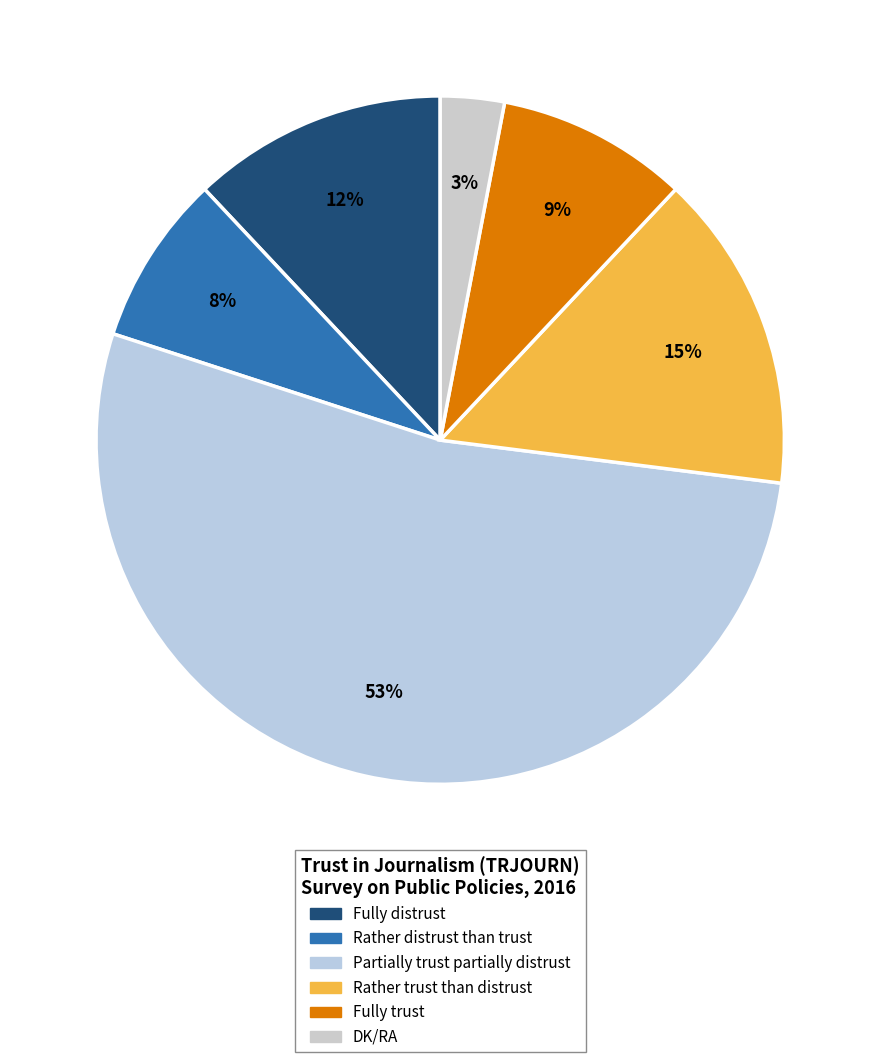

What percentage do Partially trust partially distrust and Rather trust than distrust together represent?

68.0%